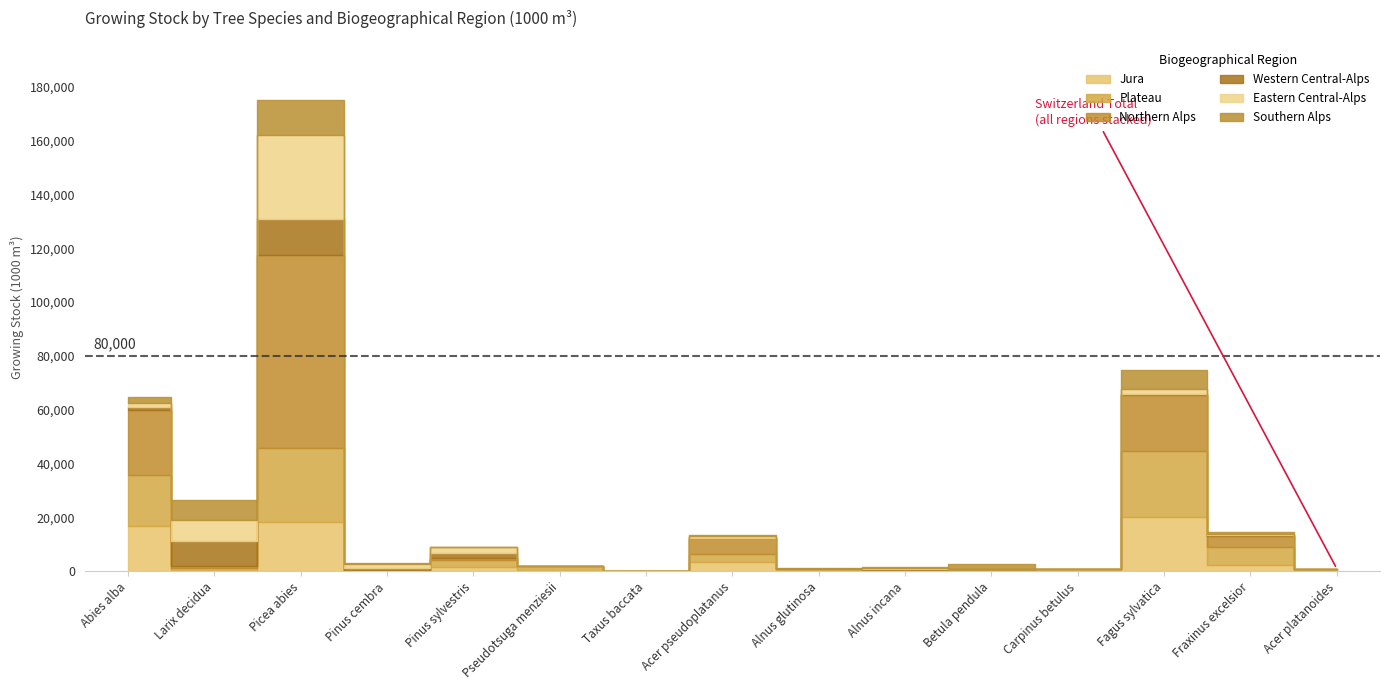

What is the sum of the Plateau values at Alnus incana and Fagus sylvatica?

24759